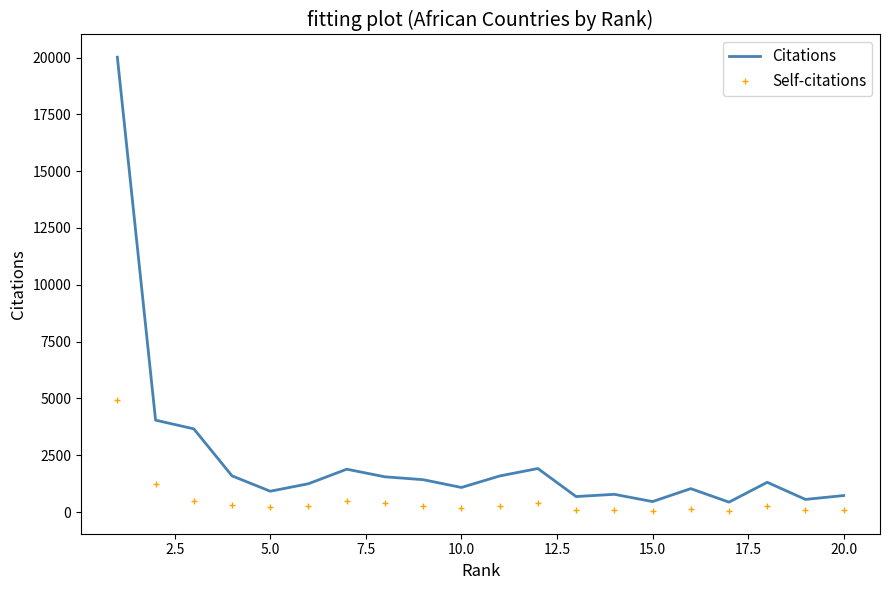

Which series has the widest spread of values?

Citations